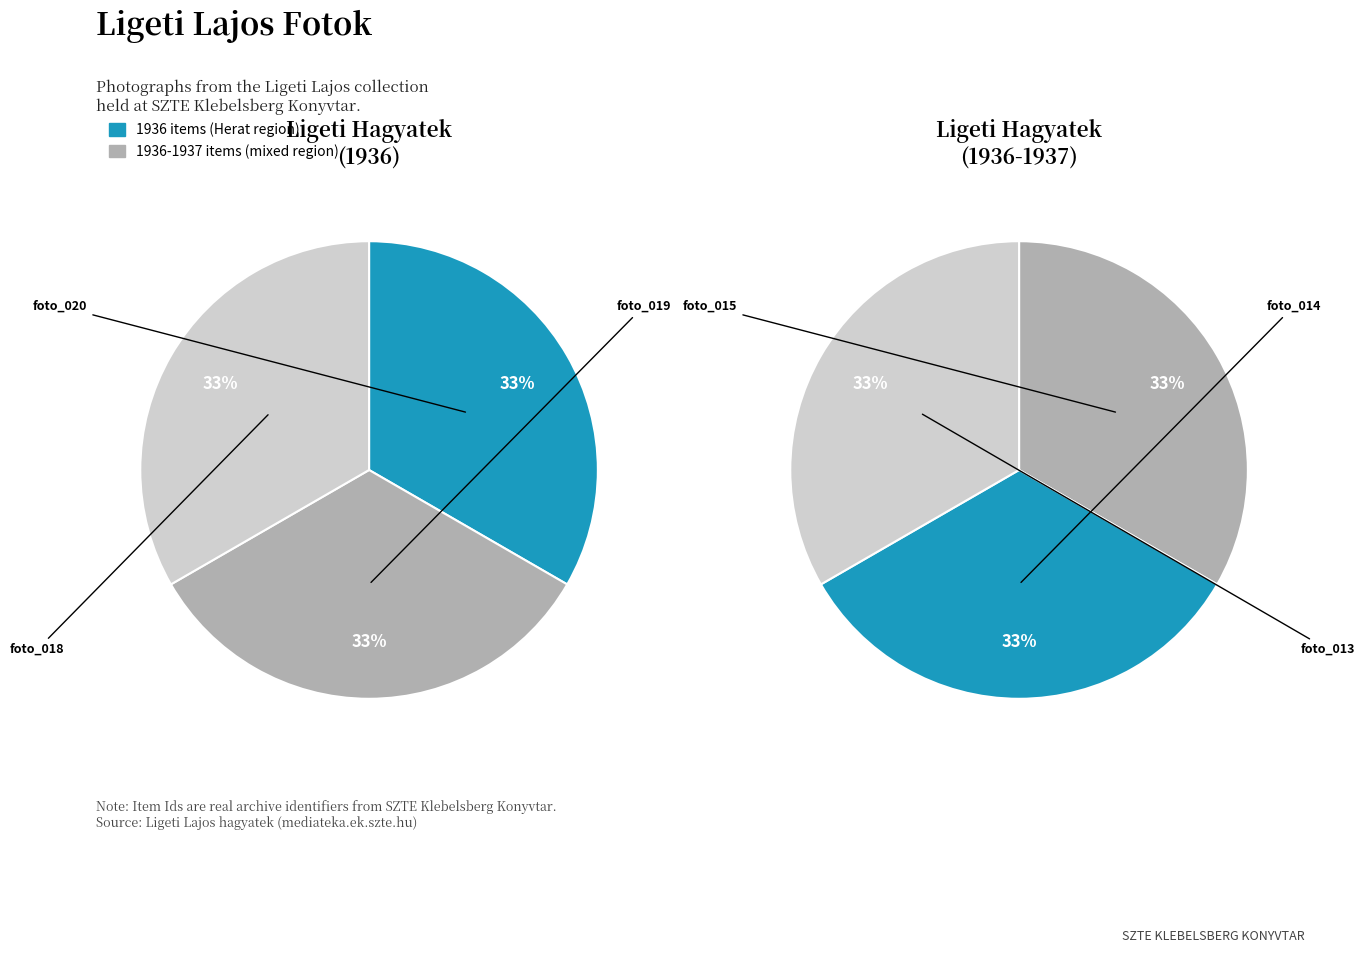

Rank the categories by value from lowest to highest.

ligeti_foto_013, ligeti_foto_014, ligeti_foto_015, ligeti_foto_018, ligeti_foto_019, ligeti_foto_020